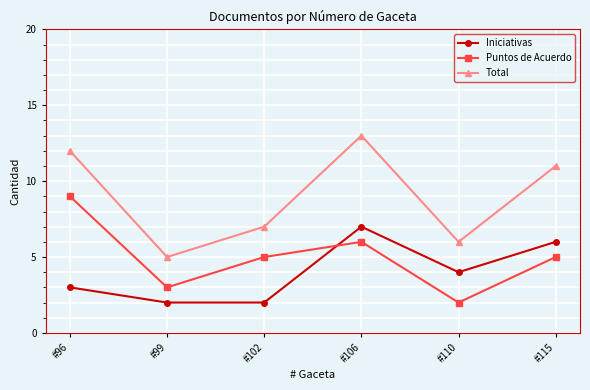

What is the total value across all series at #110?

12